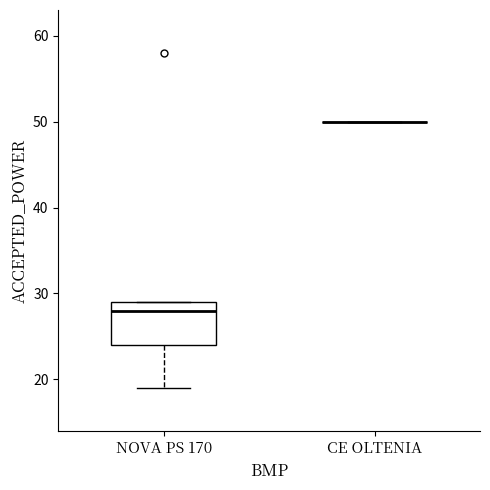

Reading left to right, transcribe this box plot: for each box, give where its median line is, the range the box spans, and where its two whiskers end, as read against the y-axis. The values are not printed on the chart, so give them approximately, as read against the axis.

NOVA PS 170: median 28, box 24 to 29, whiskers 19 to 29
CE OLTENIA: box collapsed to a line at 50, whiskers 50 to 50